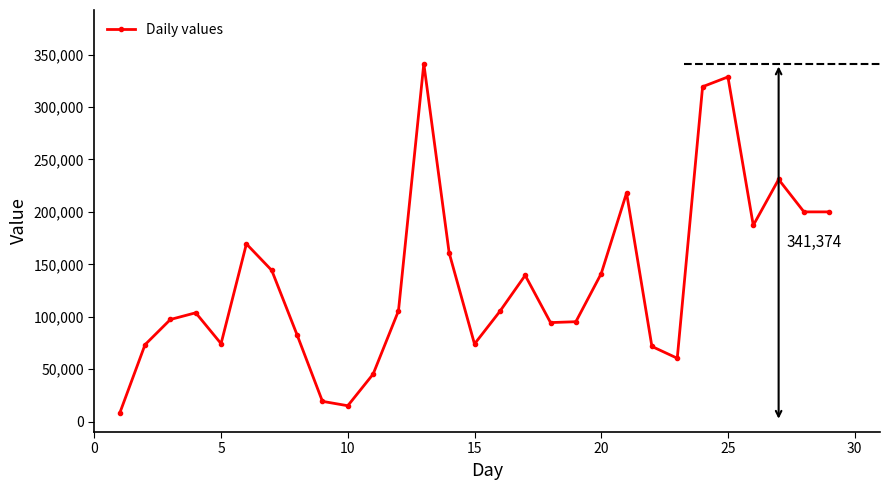

What is the value of the 3rd point from the left?

97355